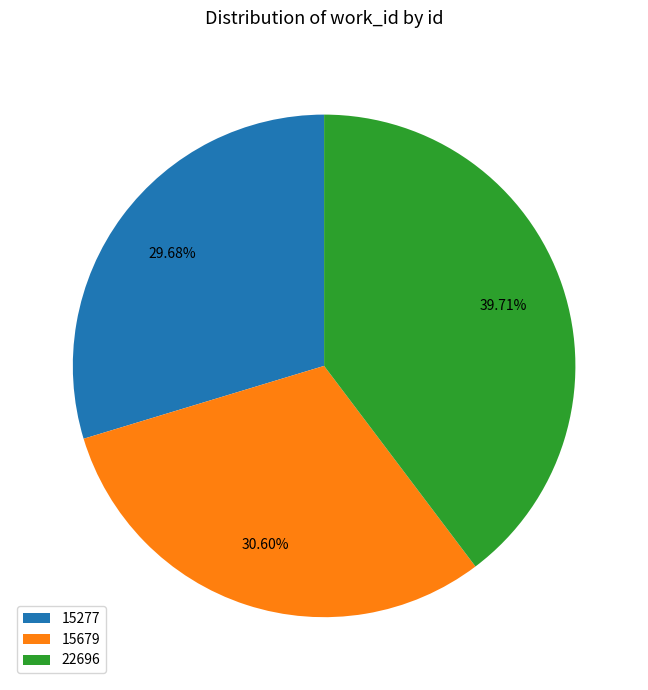

To the nearest percent, what percentage of the pie is 15277?

30%